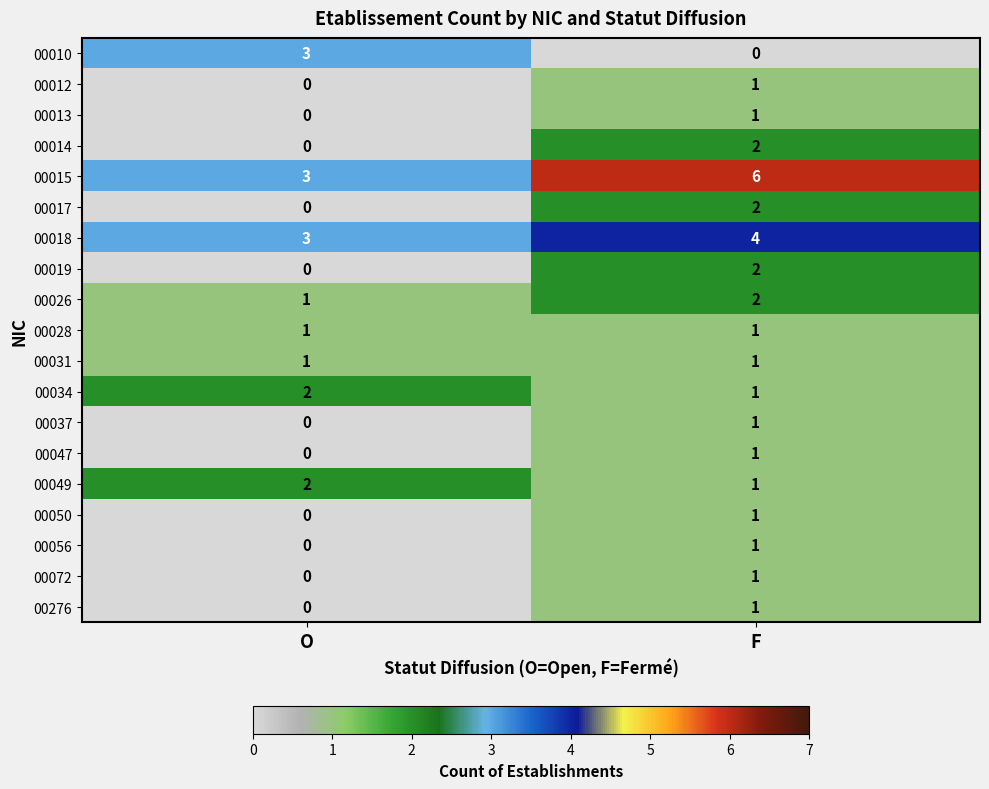

What is the sum of all 00034 values?

3